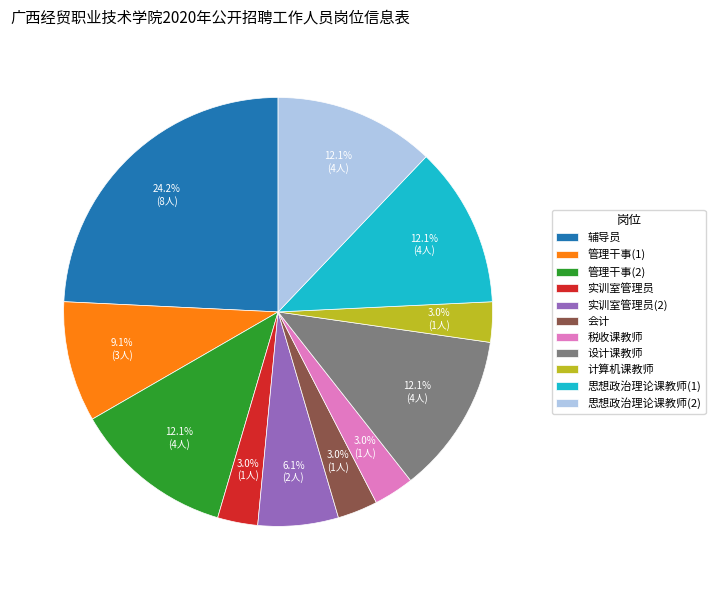

How many slices are in this pie chart?

11